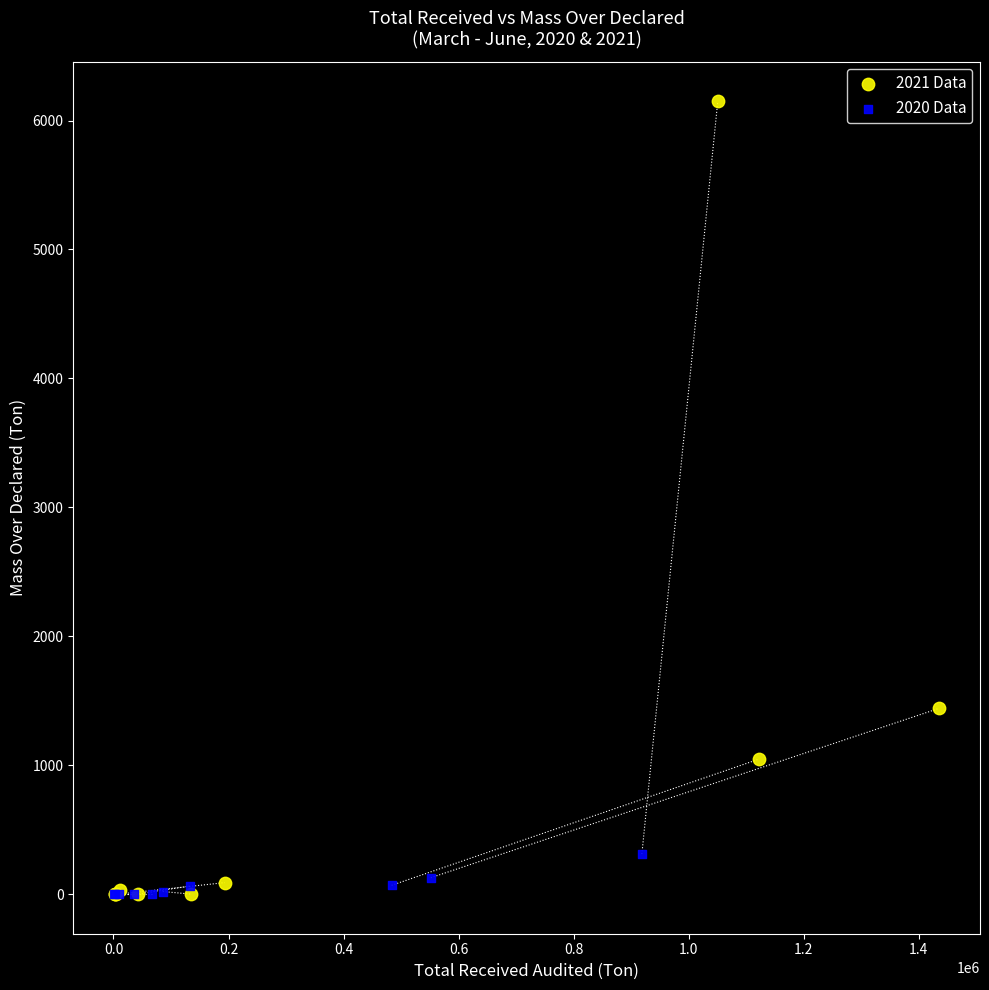

Which series reaches the maximum Y coordinate?

2021 Data